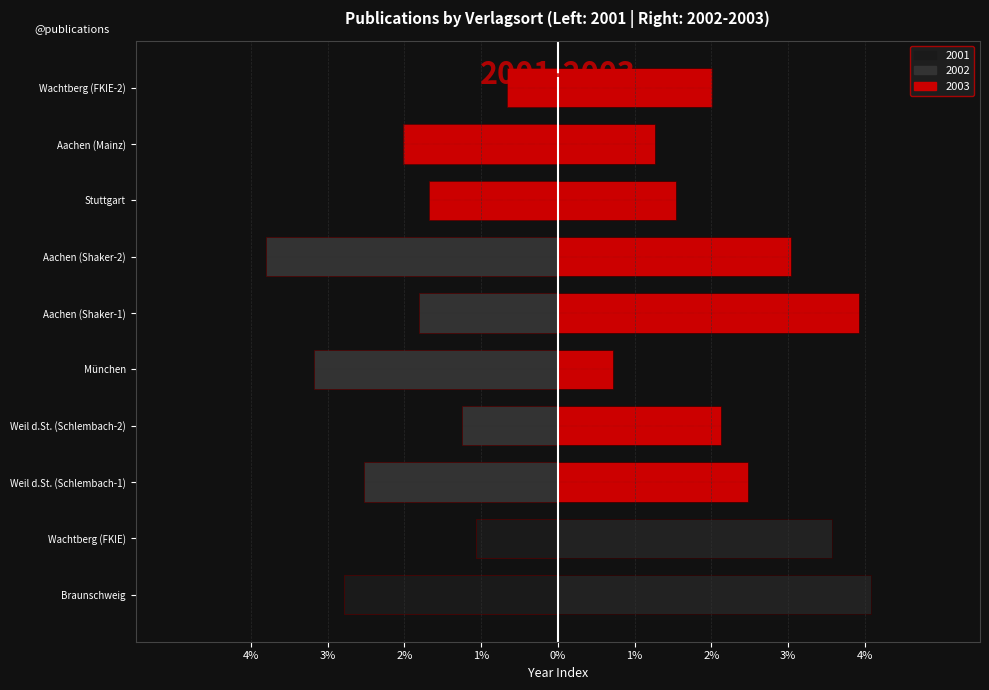

Between Aachen and Weil der Stadt, which is larger?

Aachen